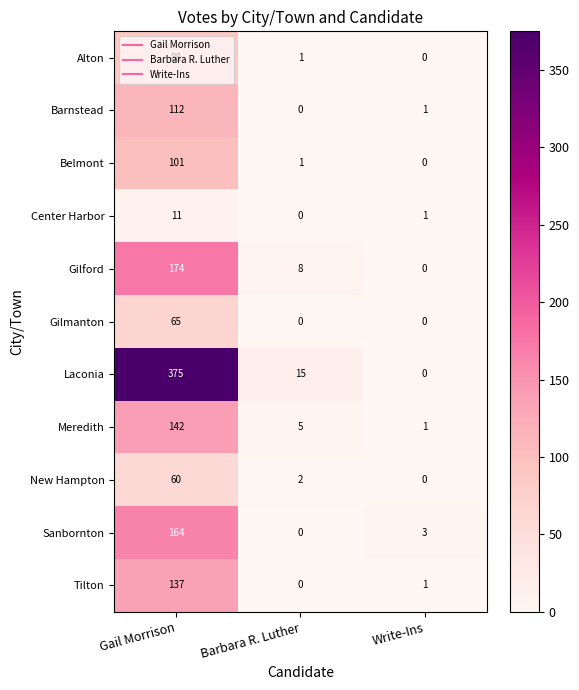

What is the sum of all Belmont values?

102